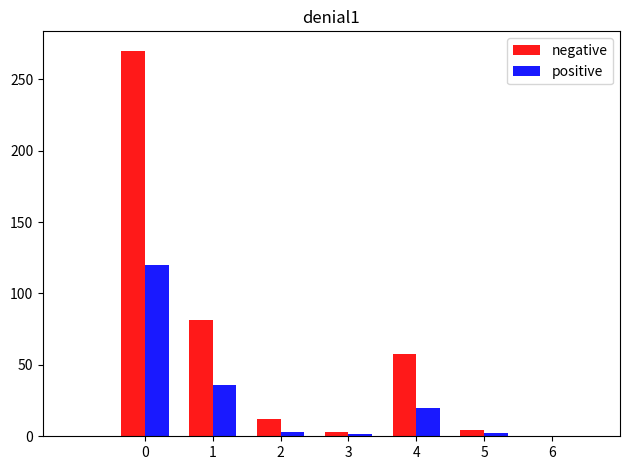

What is the total value across all series at 2?

15.1